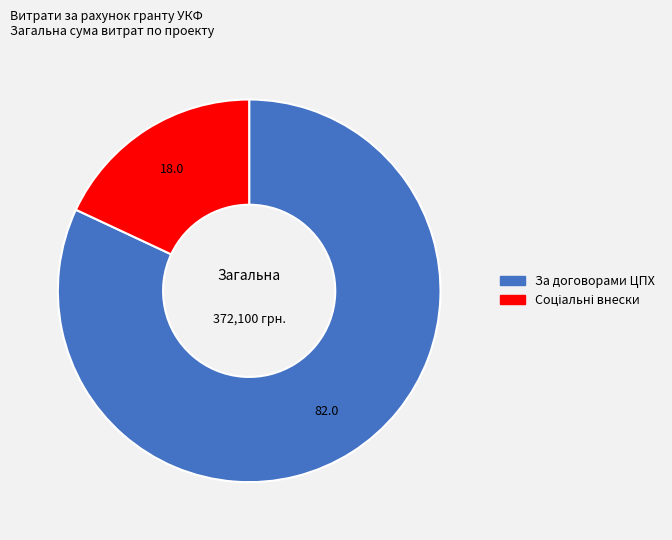

Is there any slice that represents more than half of the pie?

Yes